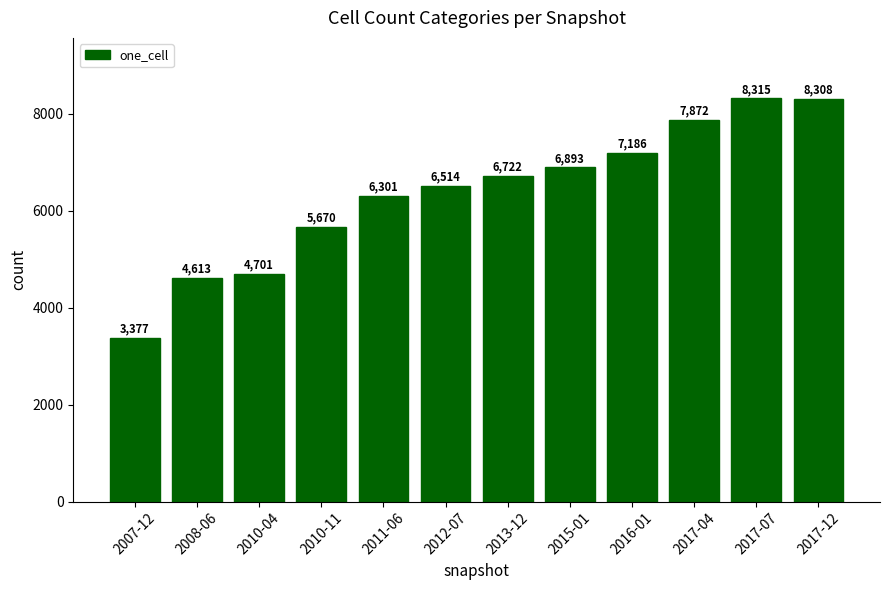

What is the difference between the maximum and minimum values?

4938